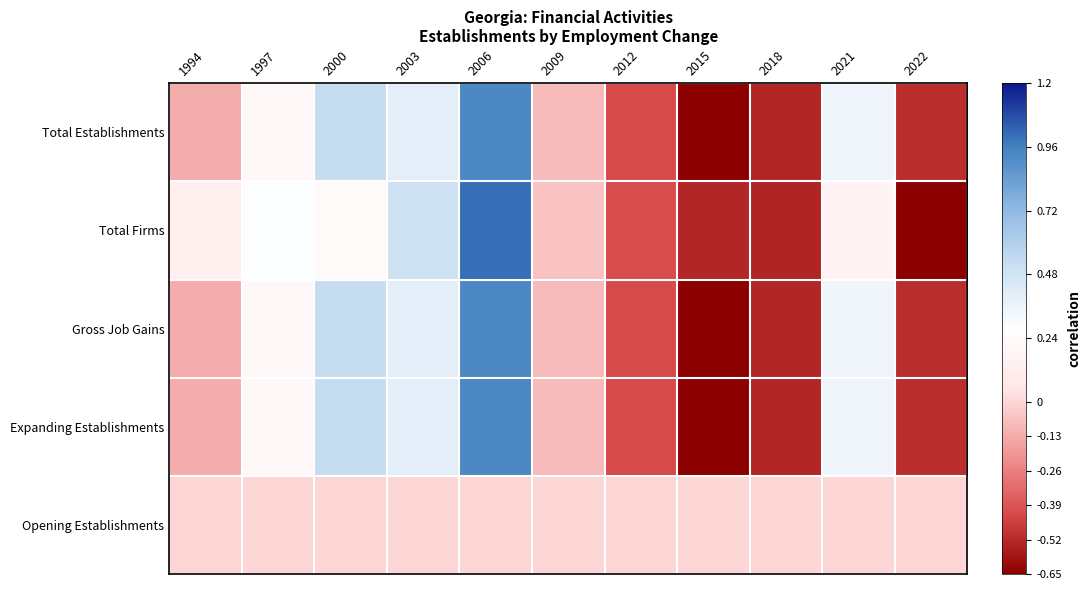

What is the difference between the highest and lowest values at 2022?

0.7